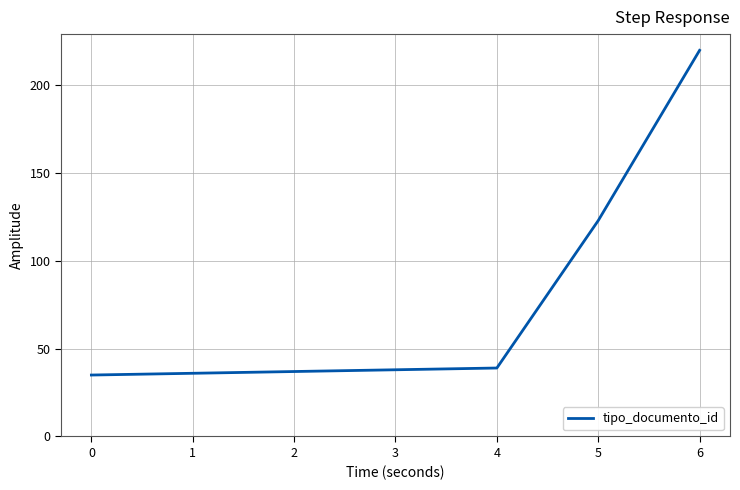

Reading left to right, what are all the values shown in this chart?

35	36	37	38	39	123	220